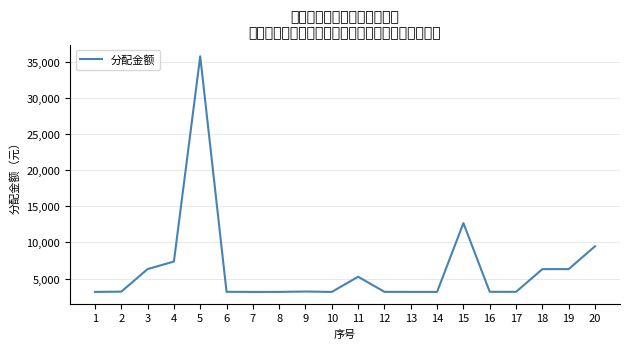

What is the change in value from 5 to 16?

-32568.8